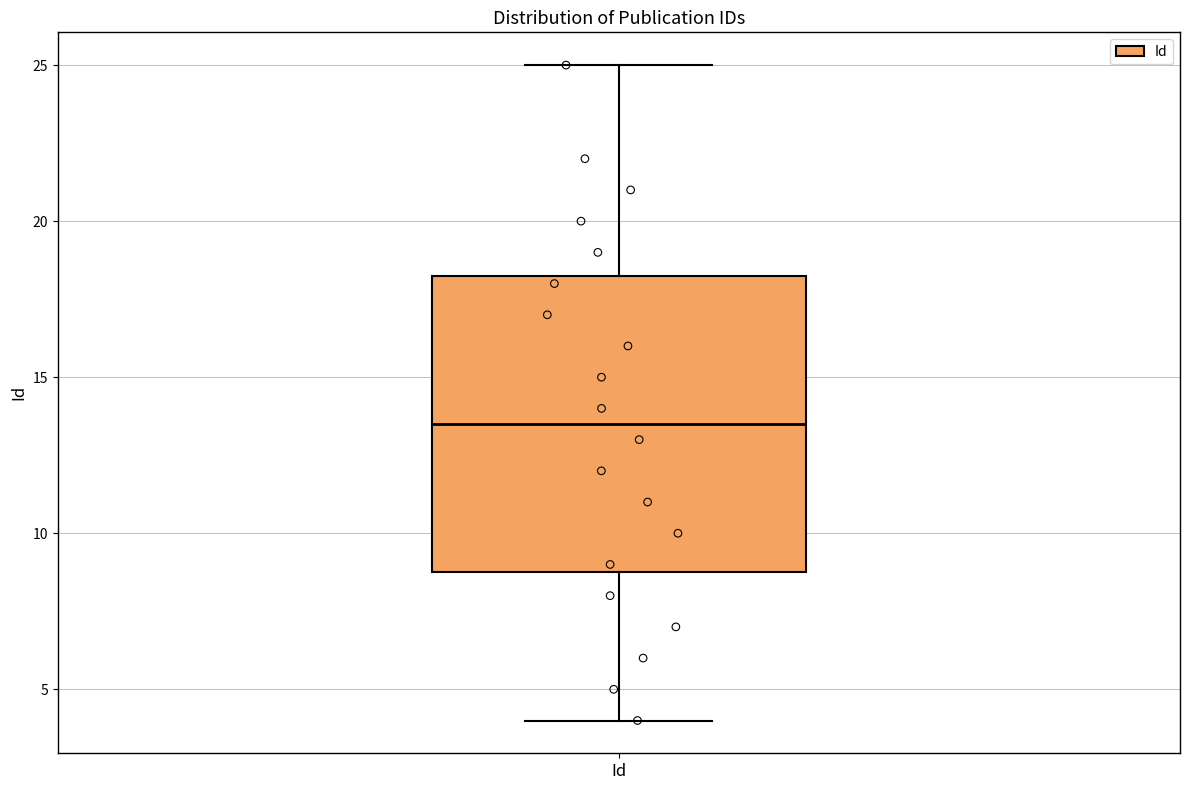

Transcribe this box plot: give where the median line is, the range the box spans, and where the two whiskers end, as read against the y-axis. The values are not printed on the chart, so give them approximately, as read against the axis.

median 13.5, box 9.0 to 18.5, whiskers 4.0 to 25.0